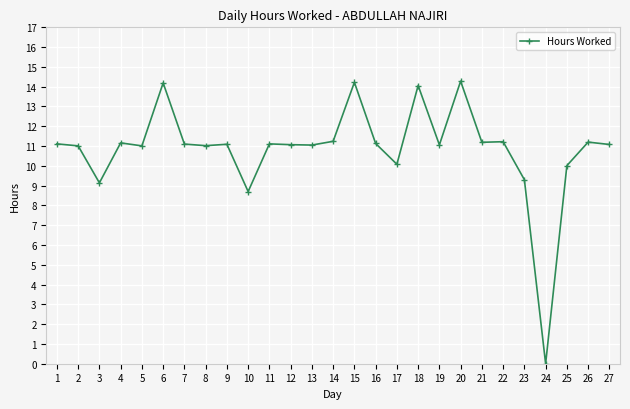

How many positive values are there?

26